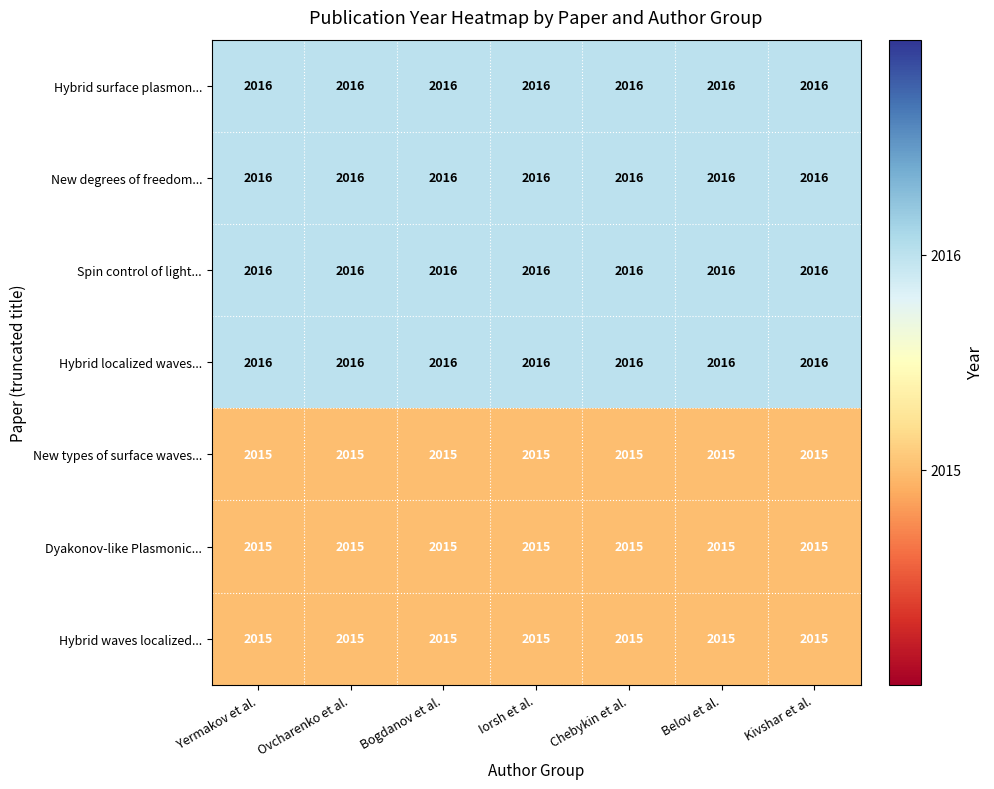

What is the sum of all Spin control of light... values?

14112